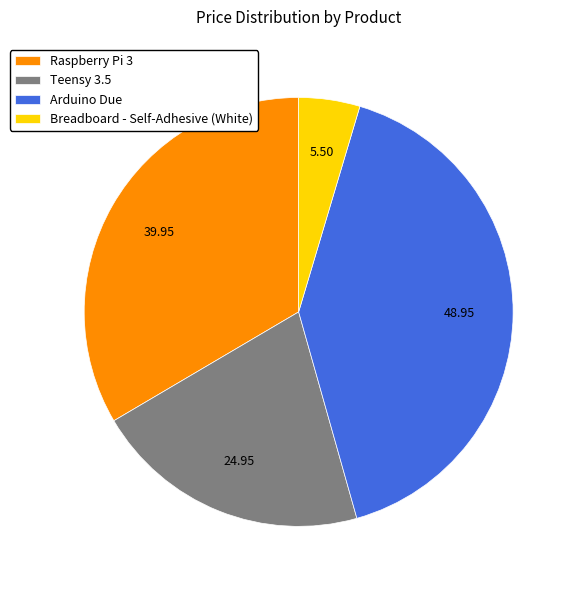

What is the smallest slice in the pie chart?

Breadboard - Self-Adhesive (White)